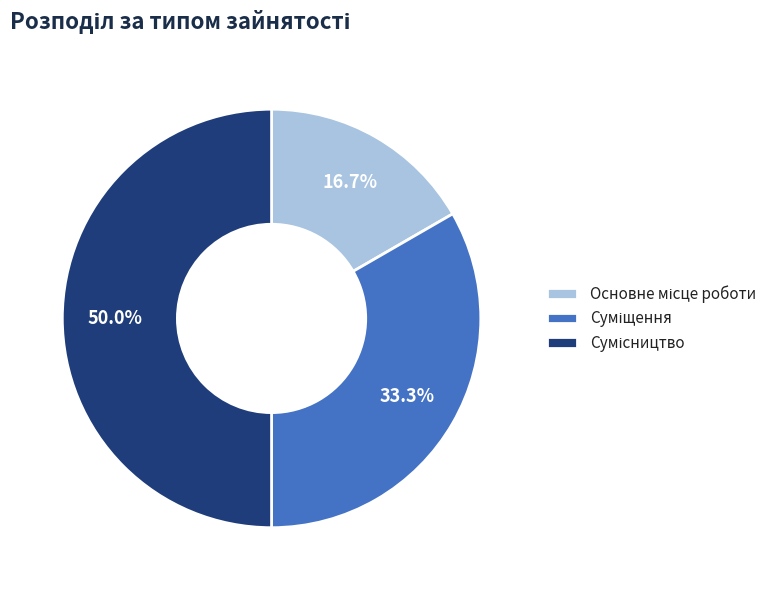

How many segments does this pie chart have?

3